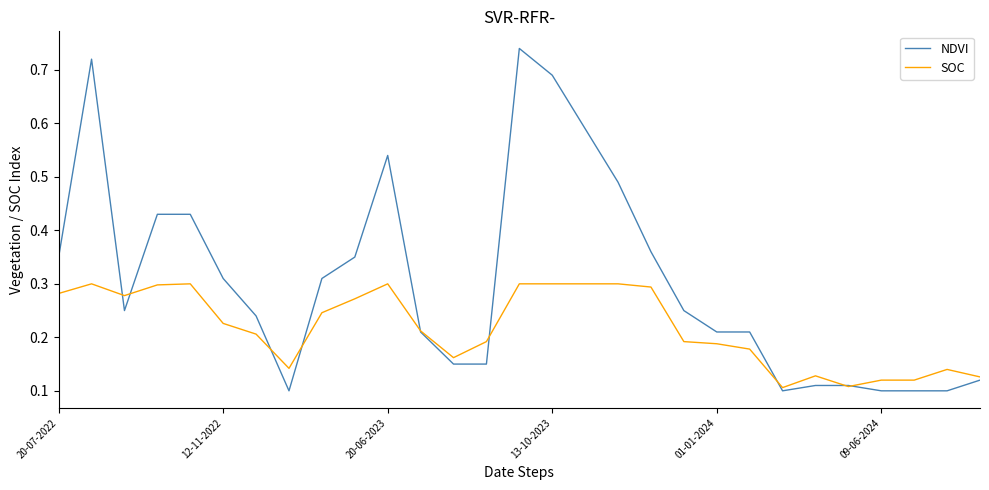

Which series has the largest range (max minus min)?

NDVI